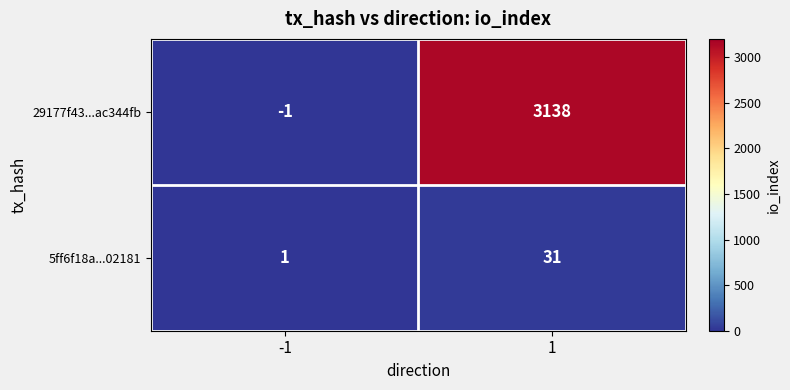

Between -1 and 1, which series saw the biggest shift?

29177f43...ac344fb